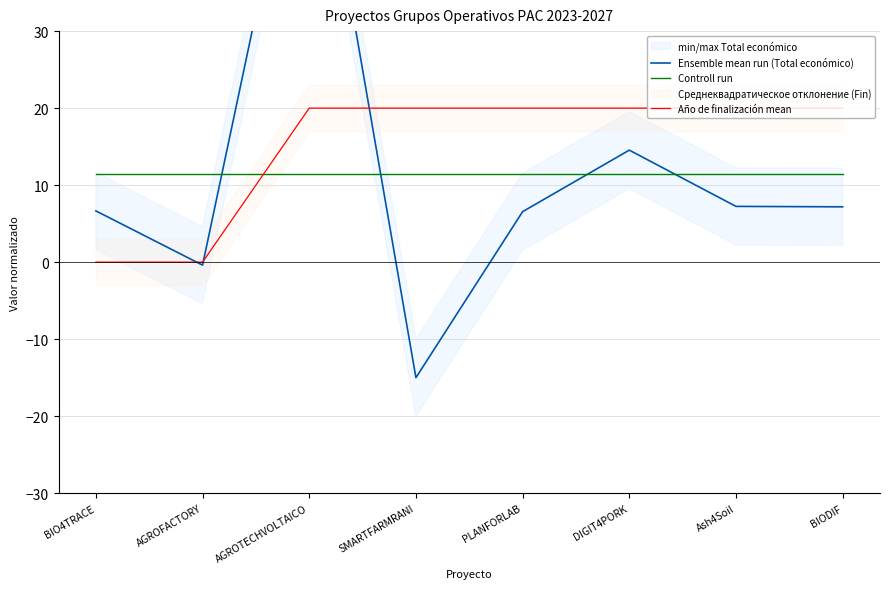

Between AGROFACTORY and AGROTECHVOLTAICO, which series saw the biggest shift?

Ensemble mean run (Total económico)